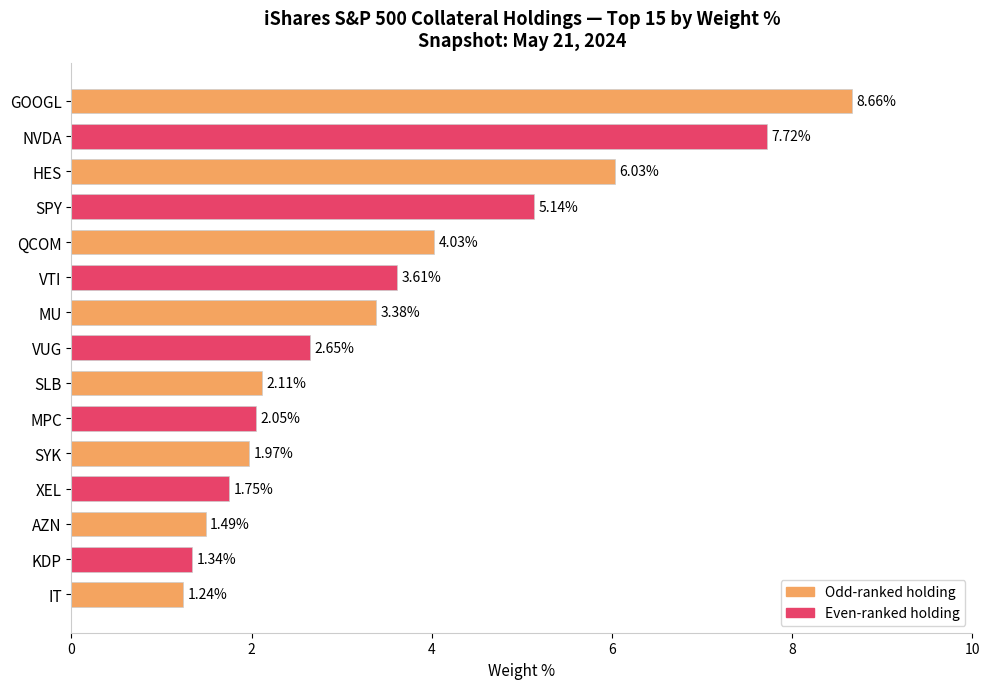

How many distinct data groups are displayed?

1